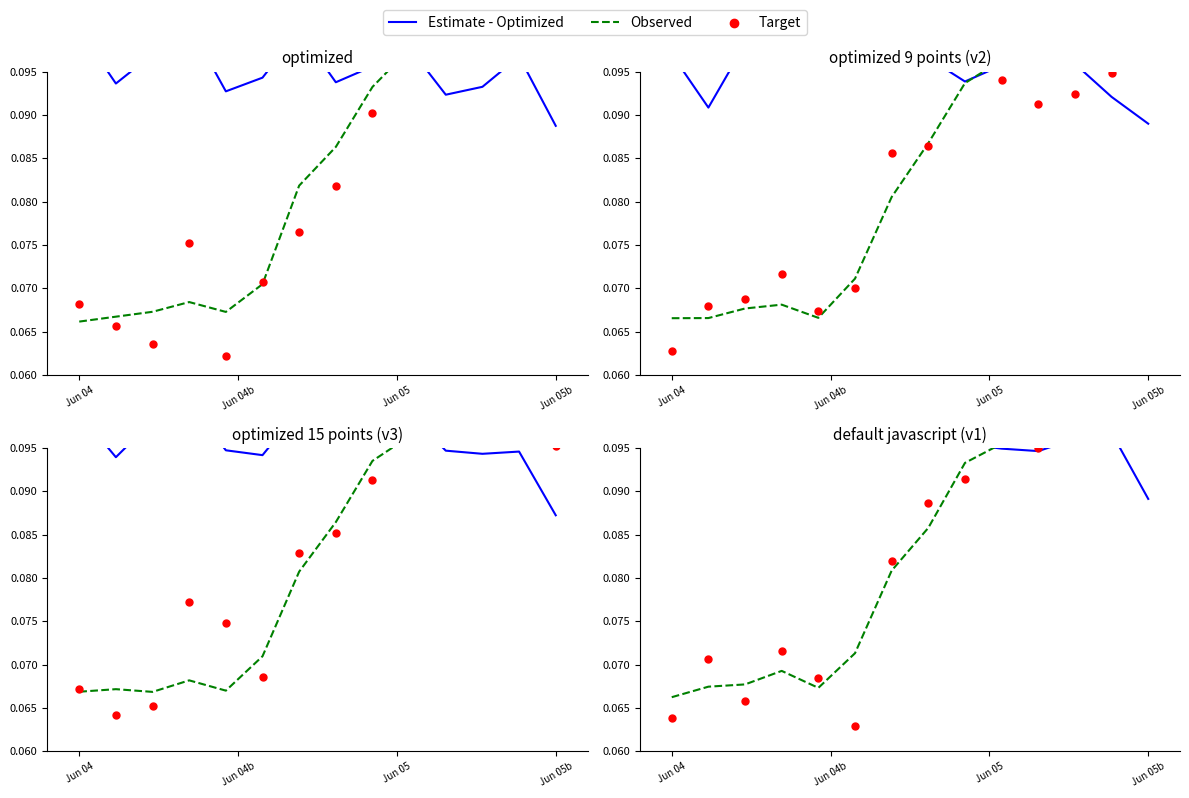

At how many categories does at least one series exceed 0?

14